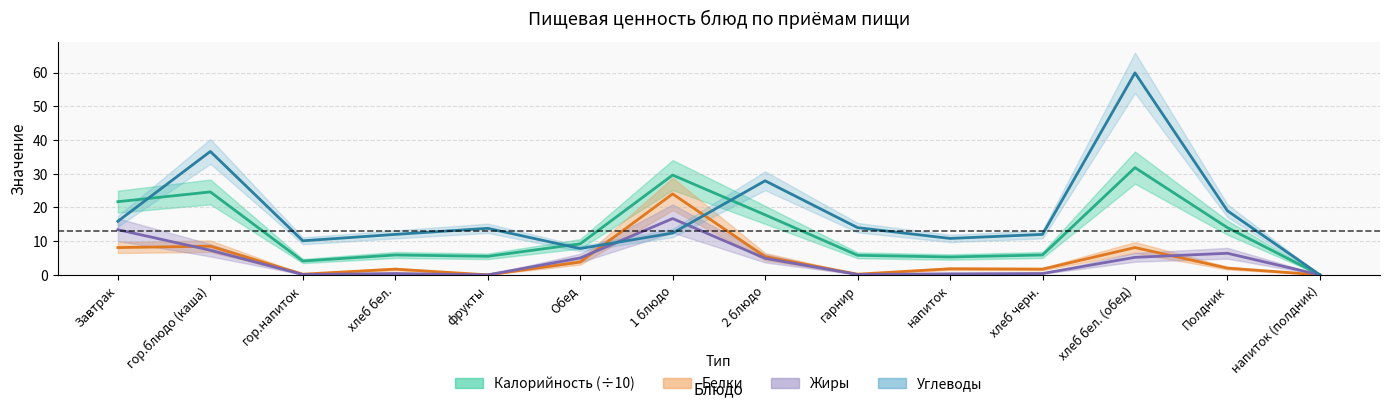

Reading left to right, list all the values displayed in this chart.

Калорийность: Завтрак=21.7	гор.блюдо (каша)=24.6	гор.напиток=4.1	хлеб бел.=5.9	фрукты=5.5	Обед=9.2	1 блюдо=29.6	2 блюдо=17.8	гарнир=5.8	напиток=5.3	хлеб черн.=5.9	хлеб бел. (обед)=31.8	Полдник=14.0	напиток (полдник)=0.0
Белки: Завтрак=8.1	гор.блюдо (каша)=8.5	гор.напиток=0.2	хлеб бел.=1.7	фрукты=0.0	Обед=3.8	1 блюдо=24.0	2 блюдо=5.4	гарнир=0.2	напиток=1.8	хлеб черн.=1.7	хлеб бел. (обед)=8.1	Полдник=2.0	напиток (полдник)=0.0
Жиры: Завтрак=13.4	гор.блюдо (каша)=7.3	гор.напиток=0.1	хлеб бел.=0.4	фрукты=0.0	Обед=5.0	1 блюдо=16.7	2 блюдо=4.9	гарнир=0.1	напиток=0.3	хлеб черн.=0.4	хлеб бел. (обед)=5.2	Полдник=6.4	напиток (полдник)=0.0
Углеводы: Завтрак=15.9	гор.блюдо (каша)=36.6	гор.напиток=10.1	хлеб бел.=12.0	фрукты=13.8	Обед=7.8	1 блюдо=12.4	2 блюдо=27.9	гарнир=14.0	напиток=10.8	хлеб черн.=12.0	хлеб бел. (обед)=59.9	Полдник=19.0	напиток (полдник)=0.0